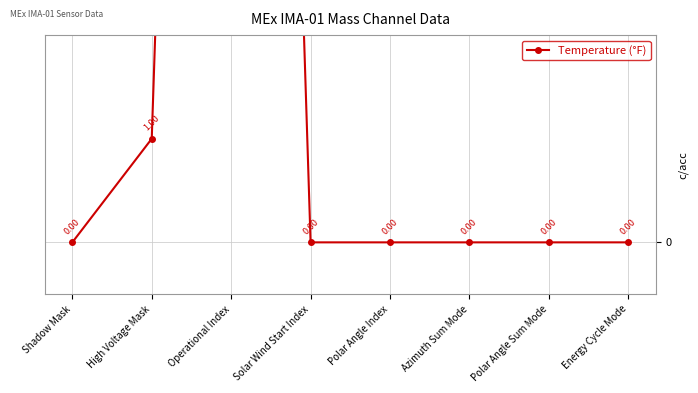

How many lines are shown in the chart?

1